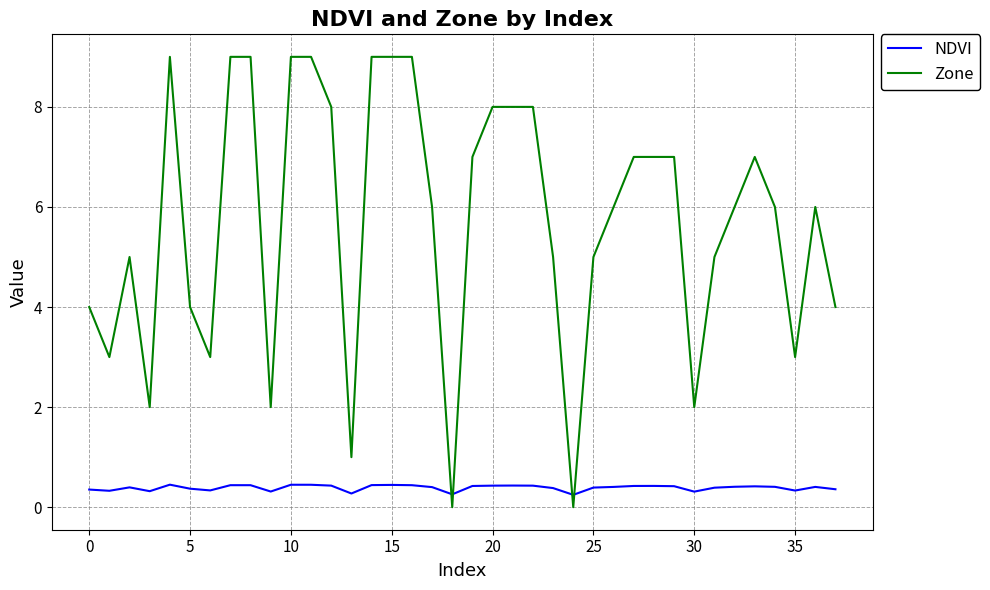

True or false: NDVI and Zone cross at least once.

True